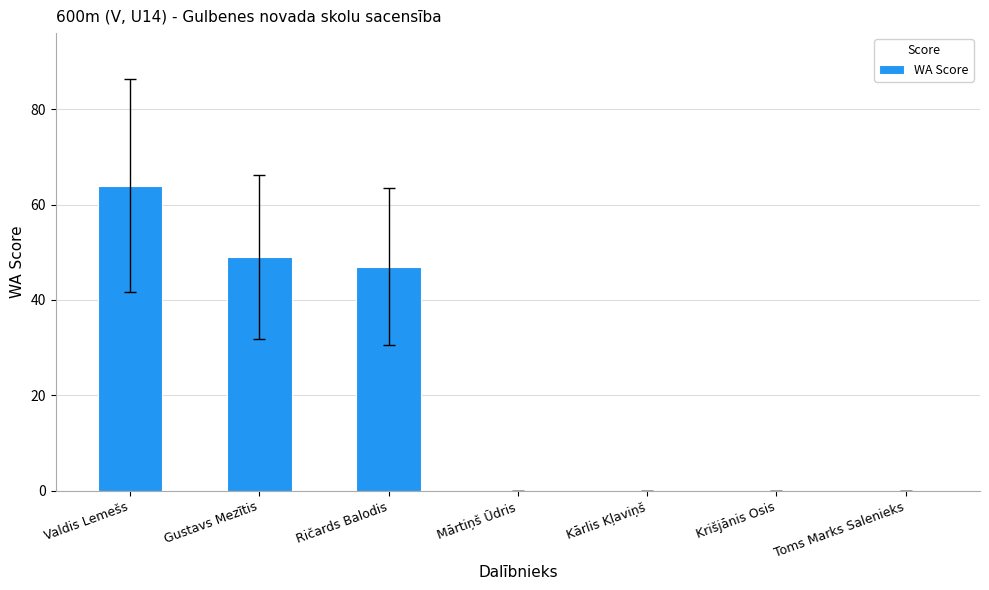

What is the greatest value displayed?

64